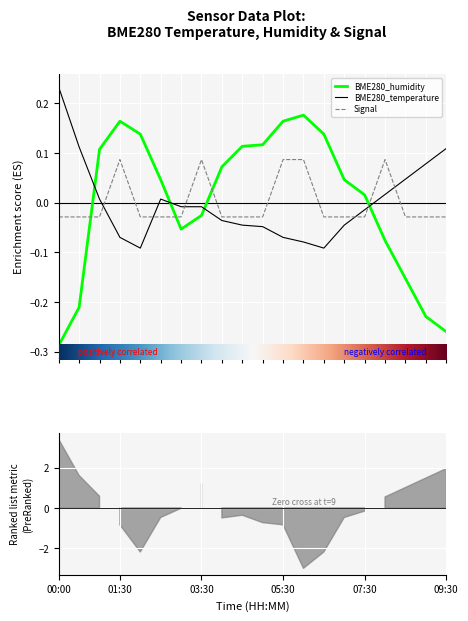

Reading left to right, list all the values displayed in this chart.

BME280_humidity: -0.3	-0.2	0.1	0.2	0.1	0.0	-0.1	-0.0	0.1	0.1	0.1	0.2	0.2	0.1	0.0	0.0	-0.1	-0.2	-0.2	-0.3
BME280_temperature: 0.2	0.1	0.0	-0.1	-0.1	0.0	-0.0	-0.0	-0.0	-0.0	-0.0	-0.1	-0.1	-0.1	-0.0	-0.0	0.0	0.0	0.1	0.1
Signal: -0.0	-0.0	-0.0	0.1	-0.0	-0.0	-0.0	0.1	-0.0	-0.0	-0.0	0.1	0.1	-0.0	-0.0	-0.0	0.1	-0.0	-0.0	-0.0